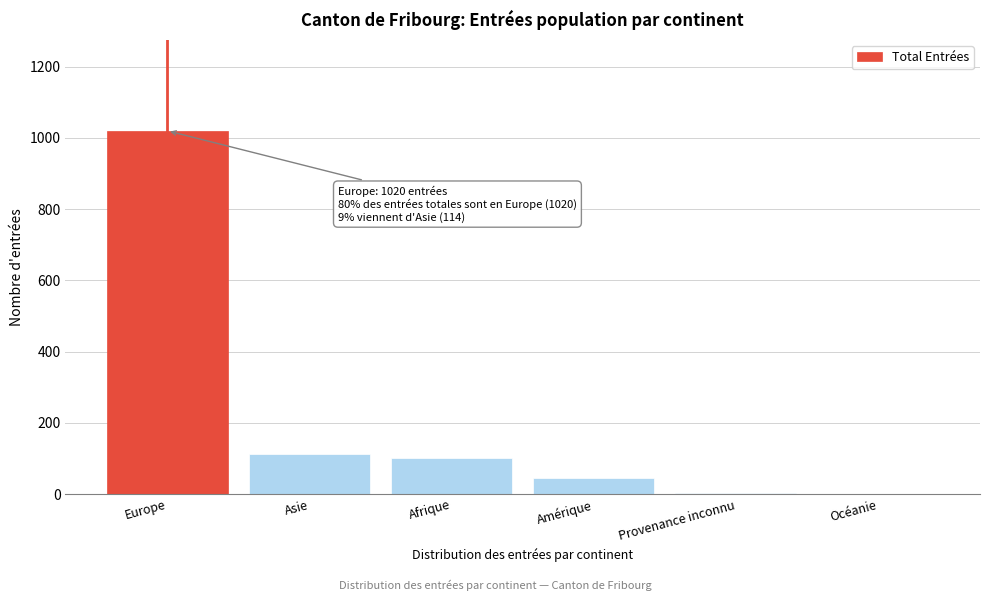

What is the sum of all values?

1282